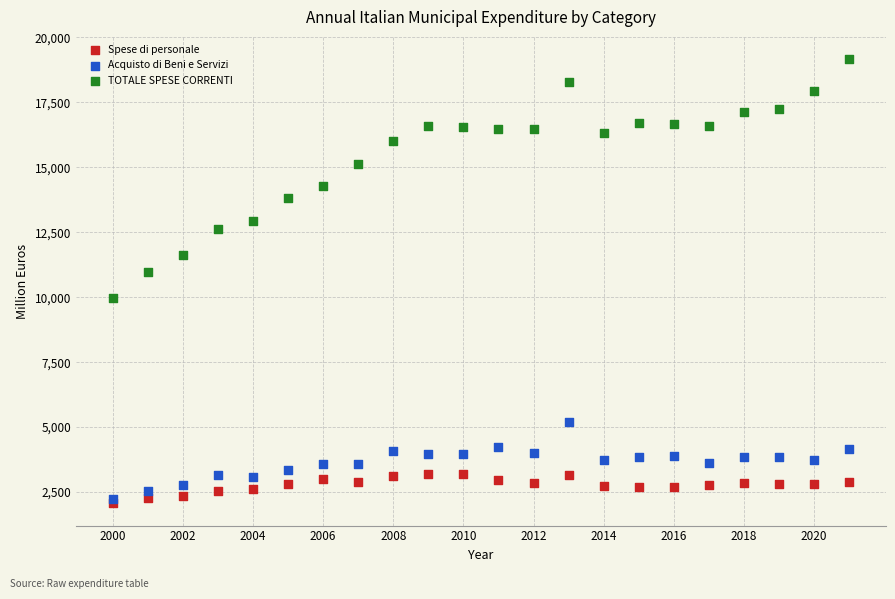

Which series contains the lowest Y value?

Spese di personale